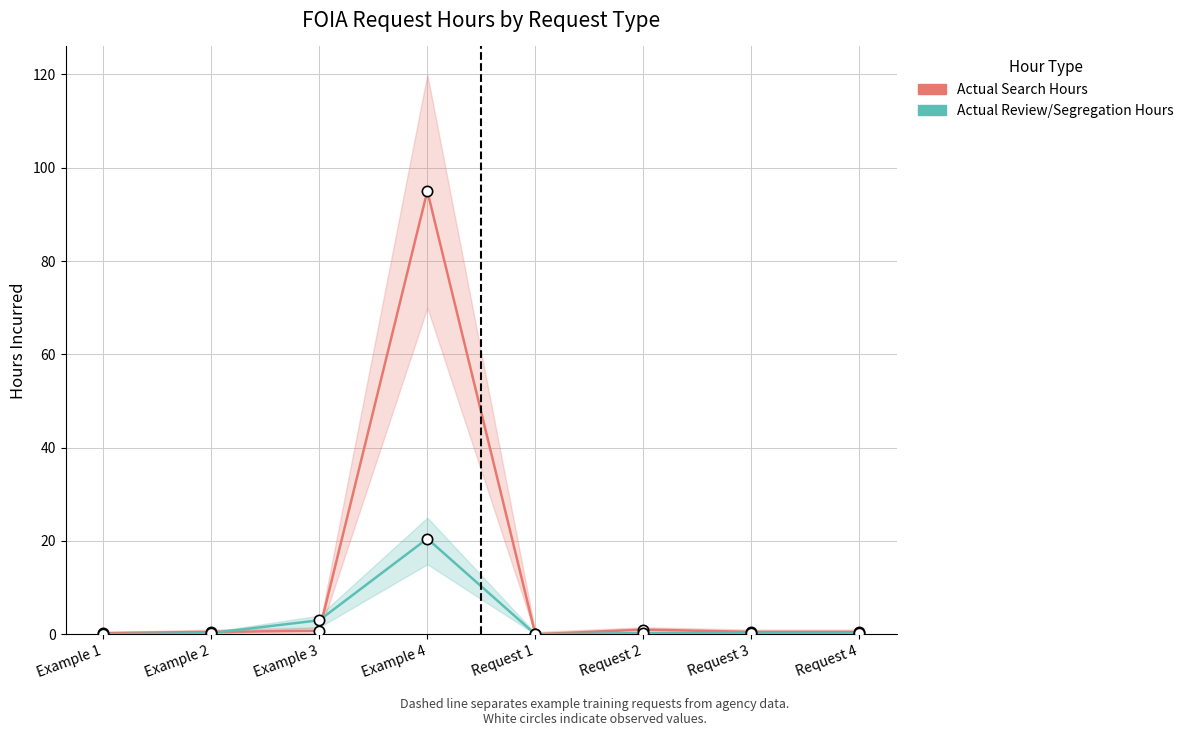

What are all the series names shown in the legend?

Actual Search Hours, Actual Review/Segregation Hours